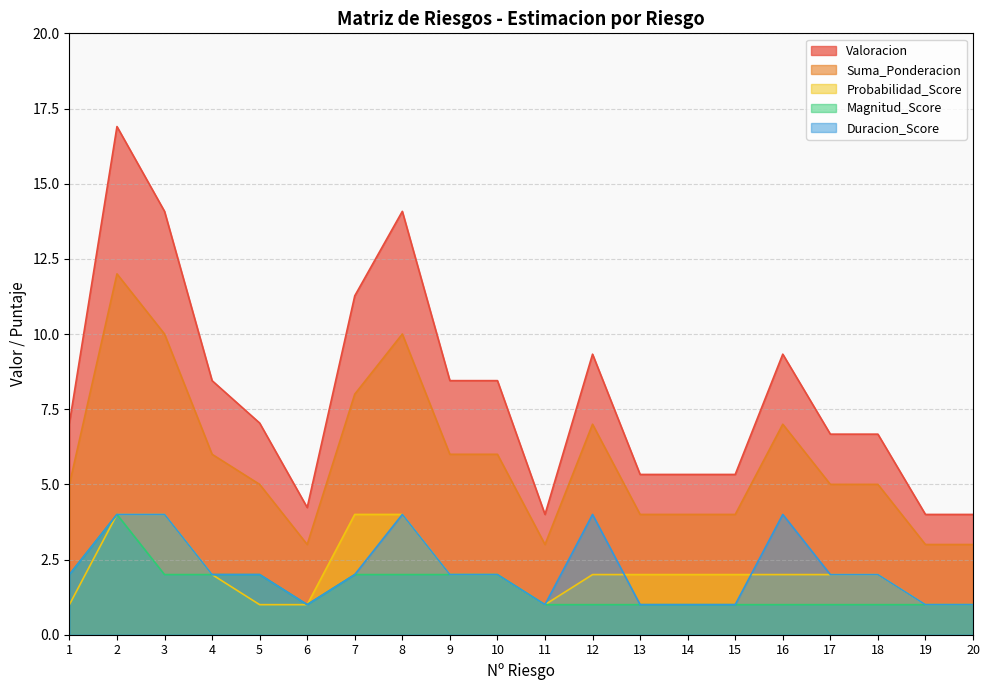

What are all the series names shown in the legend?

Valoracion, Suma_Ponderacion, Probabilidad_Score, Magnitud_Score, Duracion_Score